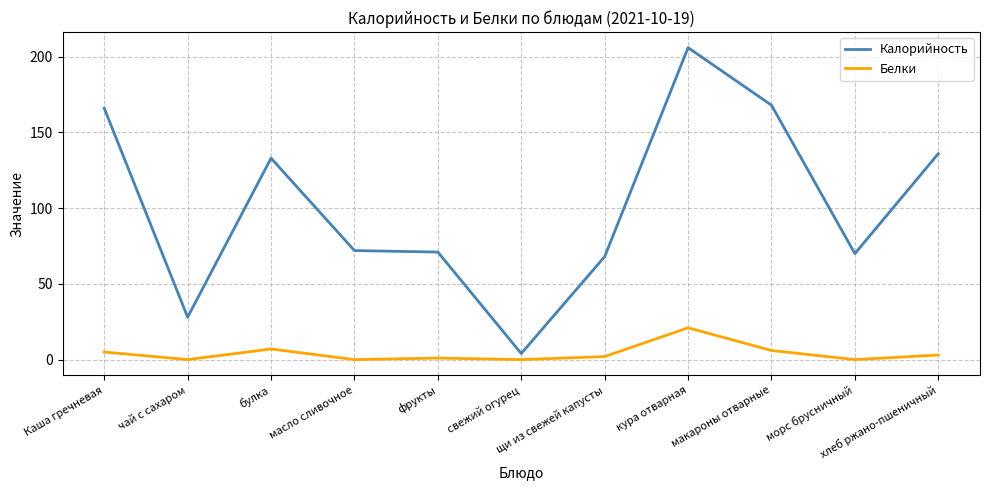

What is the maximum value for Белки?

21